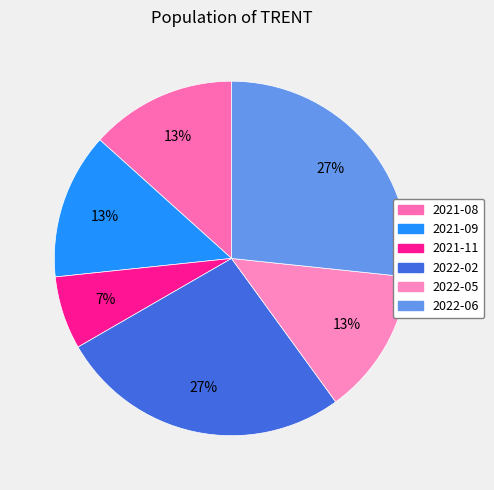

Approximately how many times larger is the value at 2022-05 compared to 2022-06?

0.5